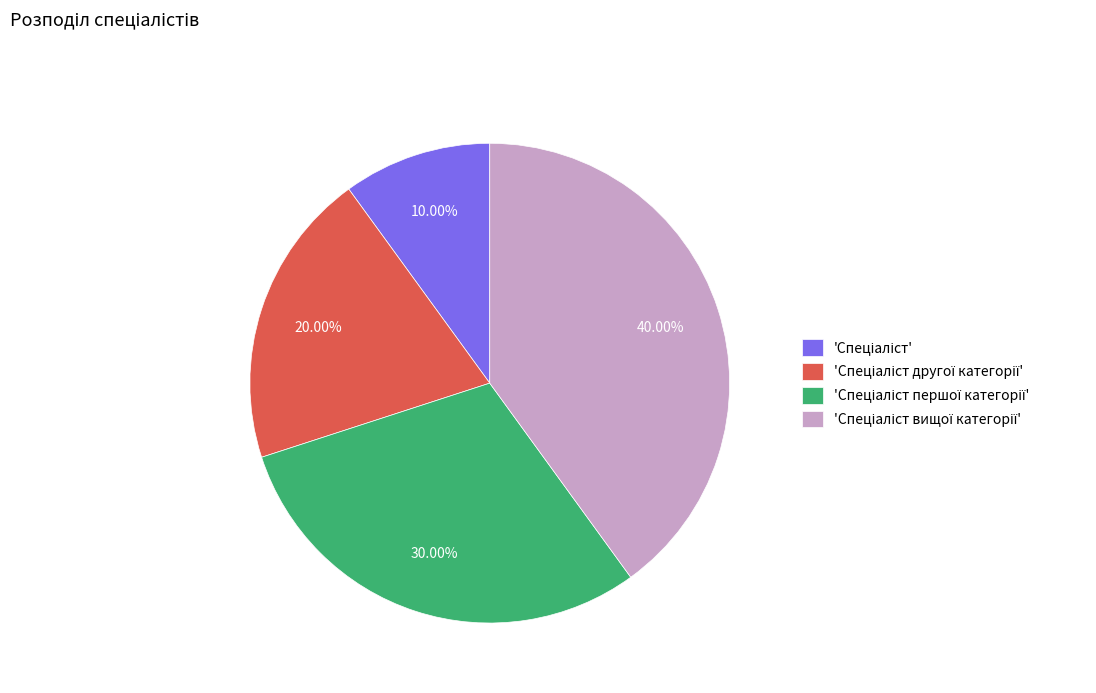

Is there any slice that represents more than half of the pie?

No